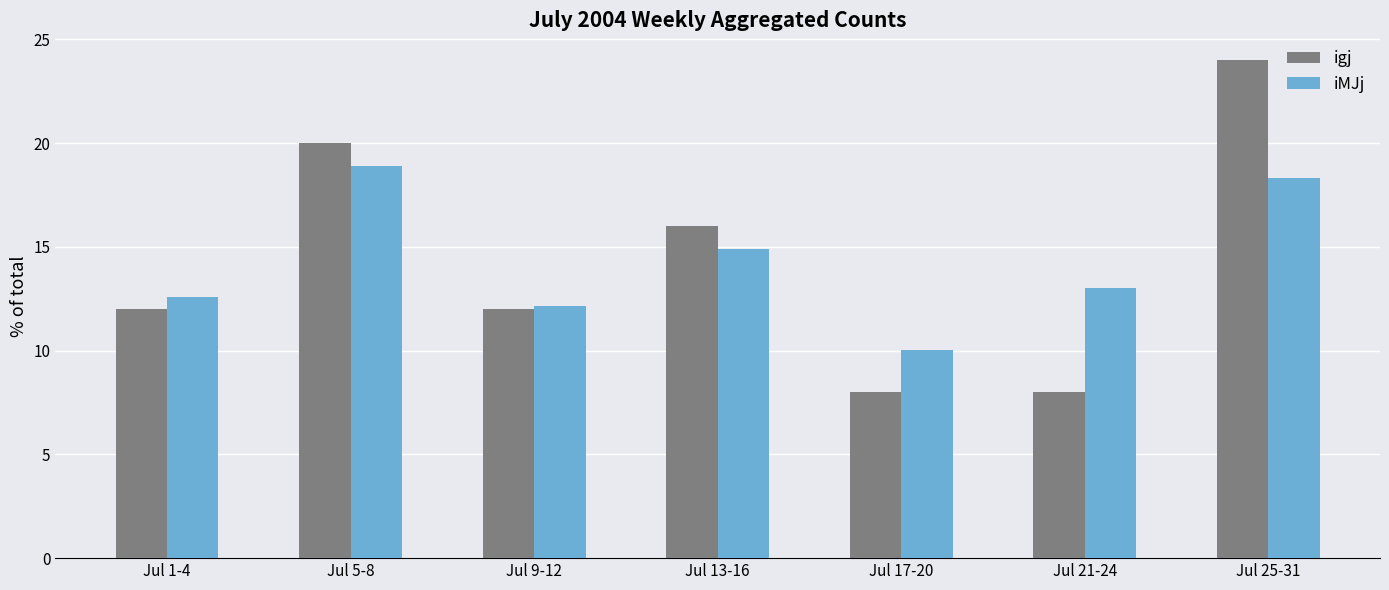

Where is igj nearest to the value 16?

Jul 13-16